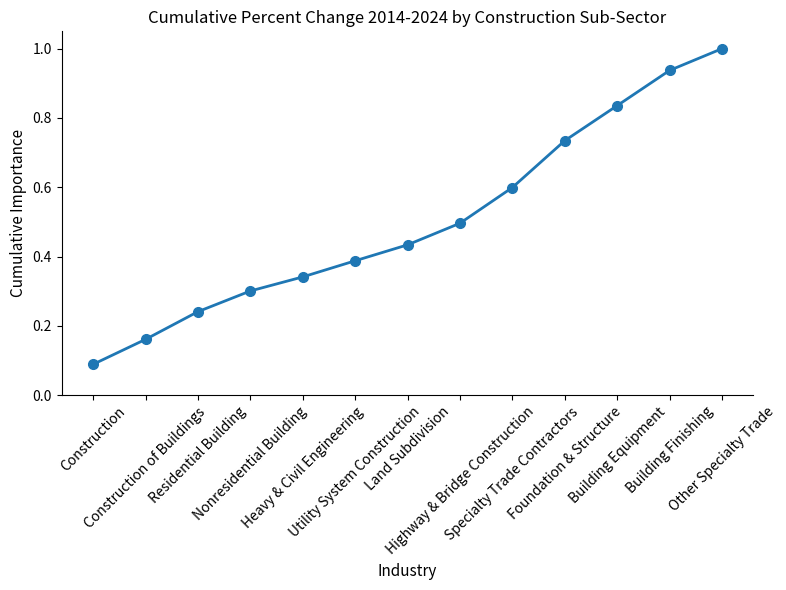

What is the change in value from Construction of Buildings to Highway & Bridge Construction?

+0.3